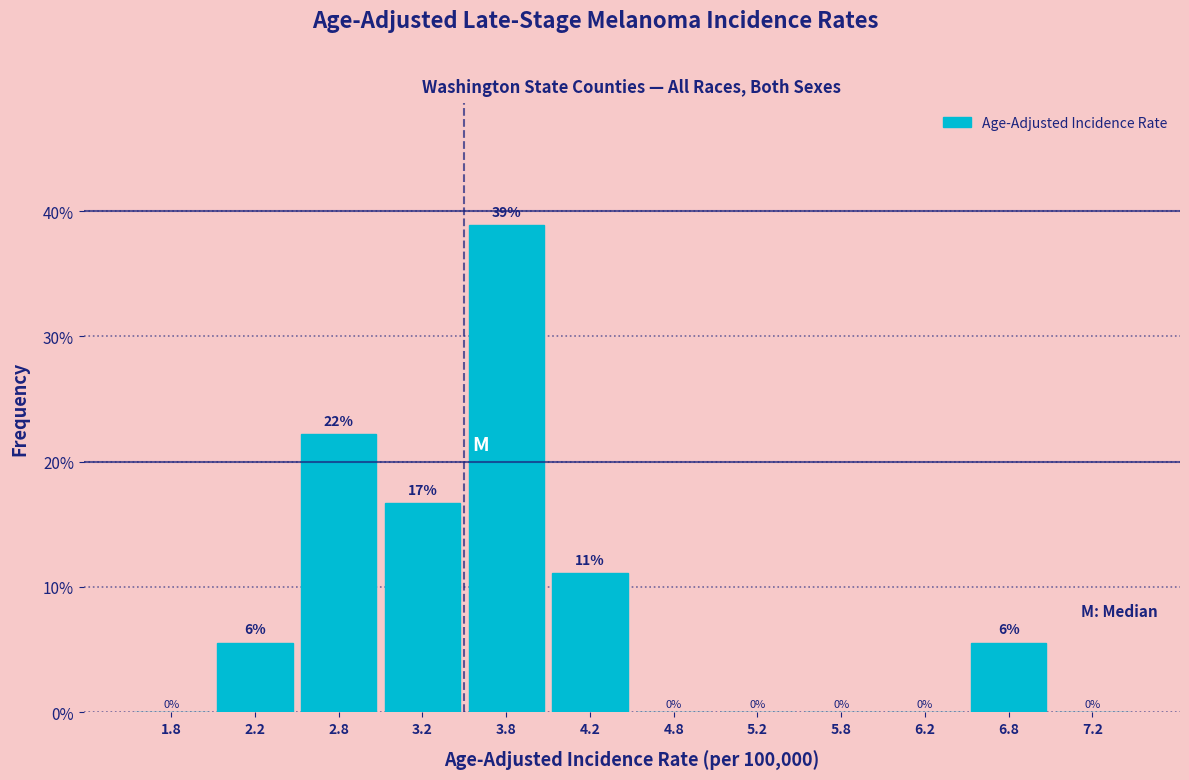

Which range on the x-axis has the tallest bar?

3.5 to 4.0